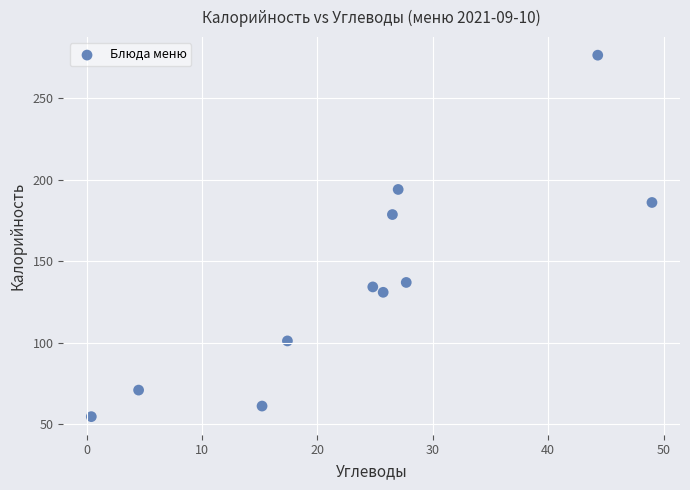

What is the average X value?

23.9